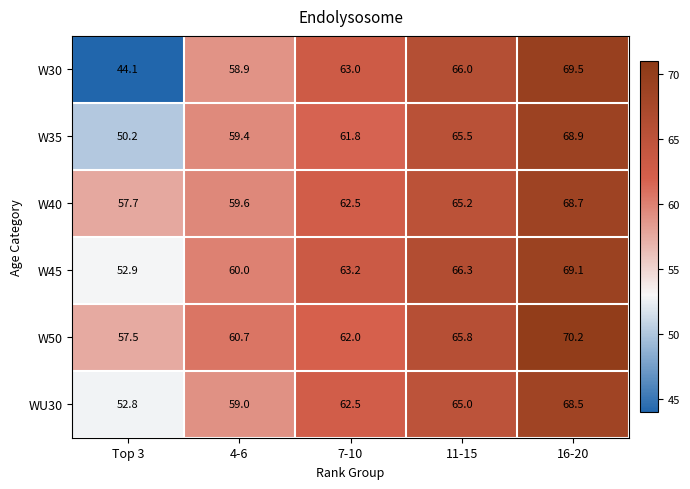

Reading left to right, transcribe all the data shown in this chart.

W30: Top 3=44.1	4-6=58.9	7-10=63.0	11-15=66.0	16-20=69.5
W35: Top 3=50.2	4-6=59.4	7-10=61.8	11-15=65.5	16-20=68.9
W40: Top 3=57.7	4-6=59.6	7-10=62.5	11-15=65.2	16-20=68.7
W45: Top 3=52.9	4-6=60.0	7-10=63.2	11-15=66.3	16-20=69.1
W50: Top 3=57.5	4-6=60.7	7-10=62.0	11-15=65.8	16-20=70.2
WU30: Top 3=52.8	4-6=59.0	7-10=62.5	11-15=65.0	16-20=68.5